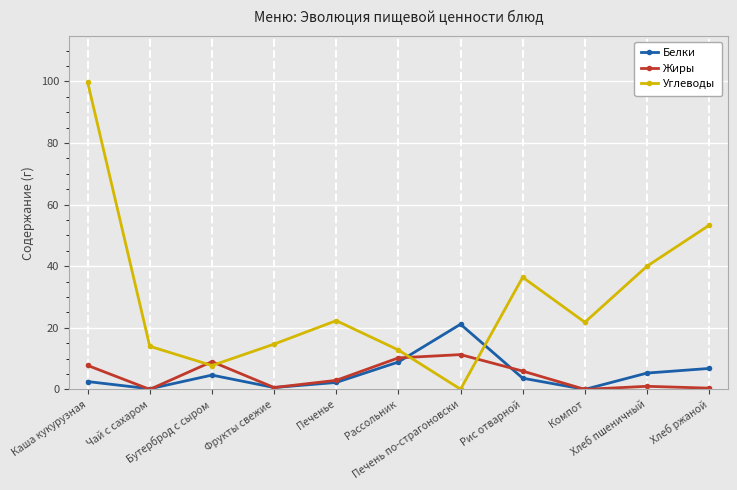

True or false: Белки has more than 2 interior local peaks.

False